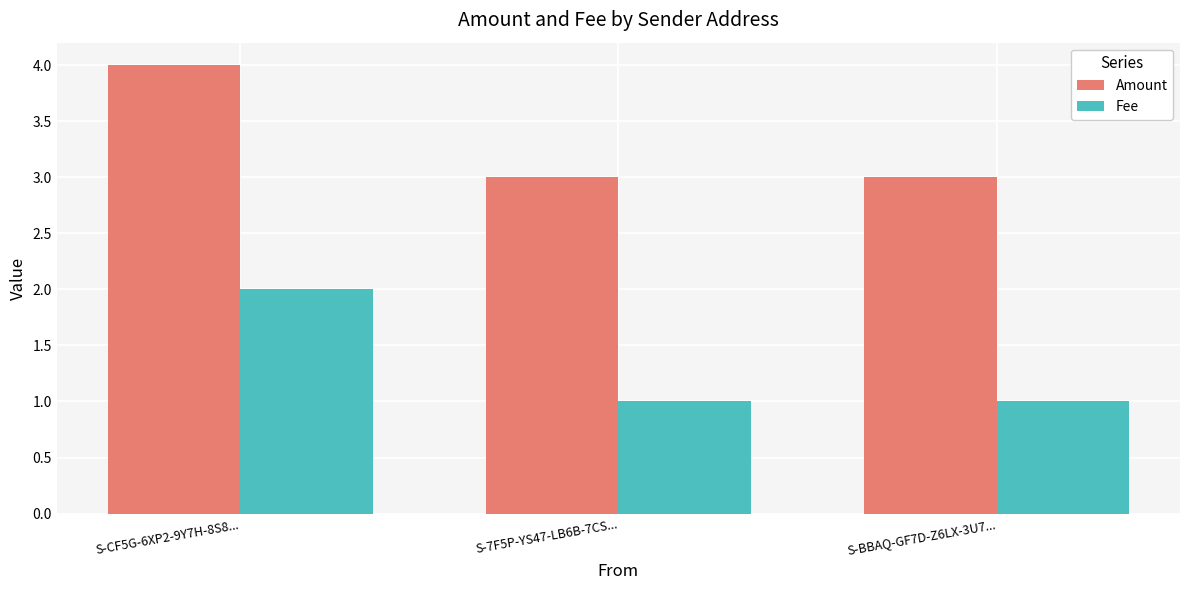

What is the maximum value shown in the chart?

4